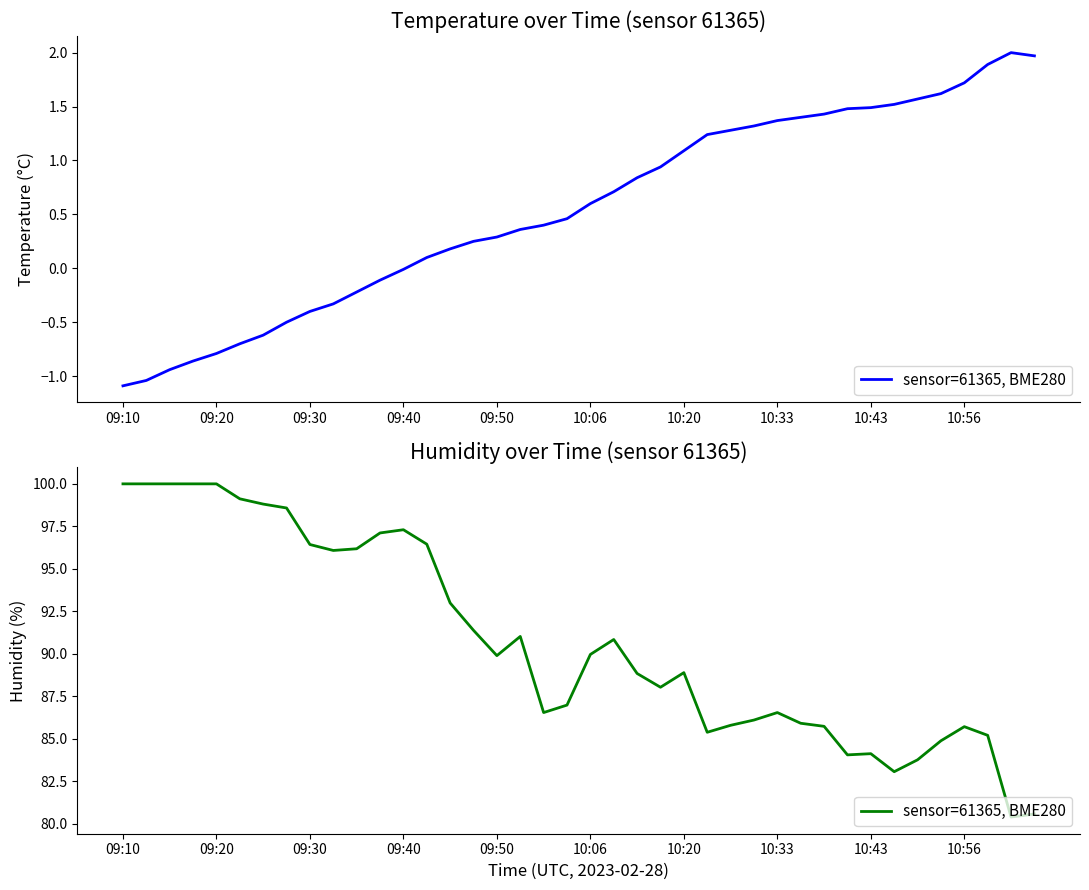

Does the chart have visible grid lines?

No